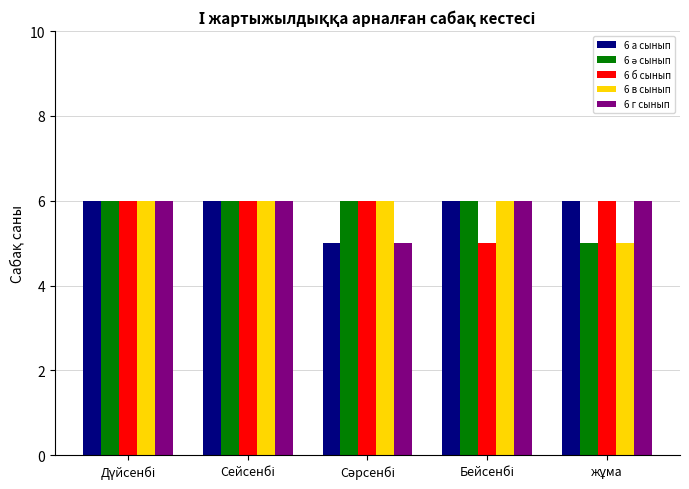

How many series are shown in this chart?

5